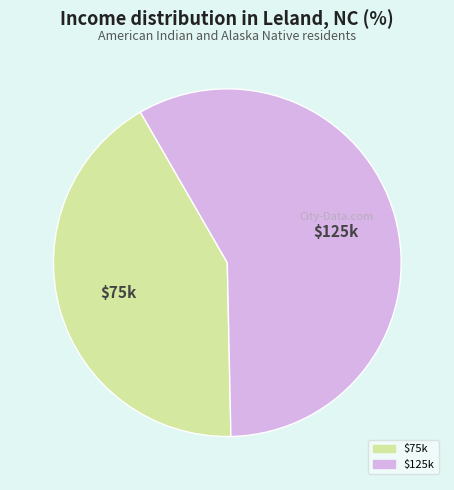

Does any single category account for the majority?

Yes